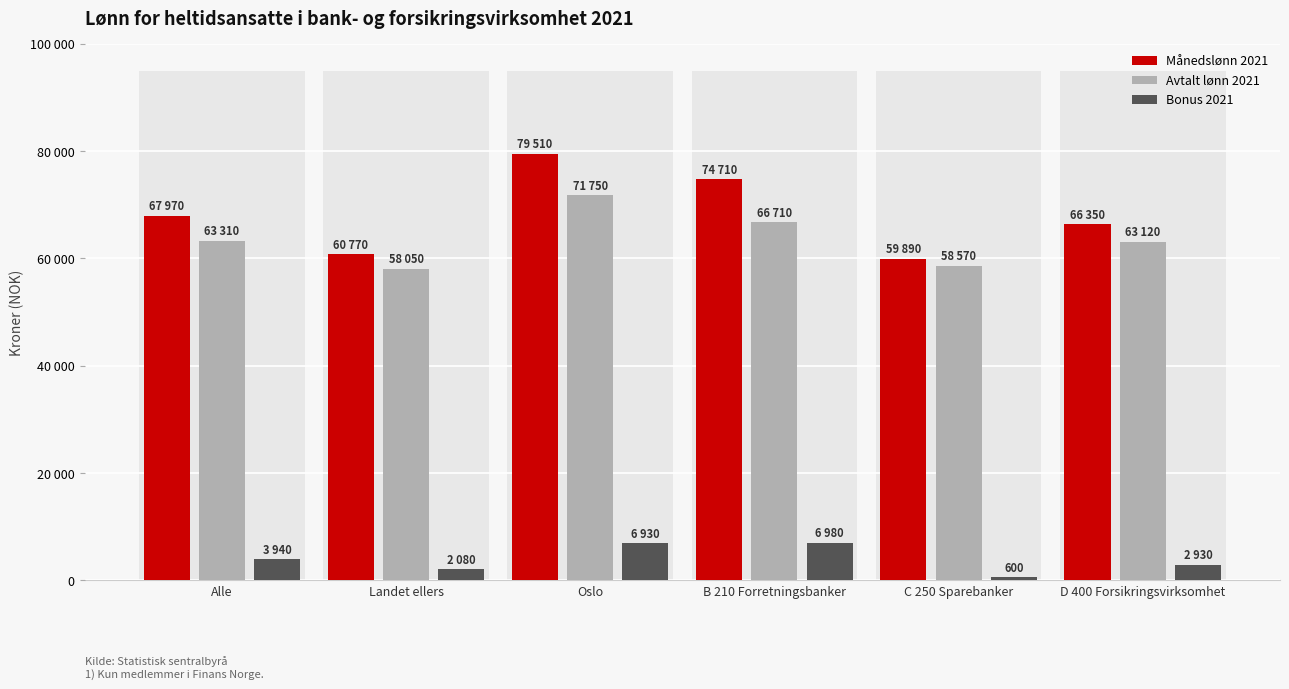

Are the bars horizontal?

No